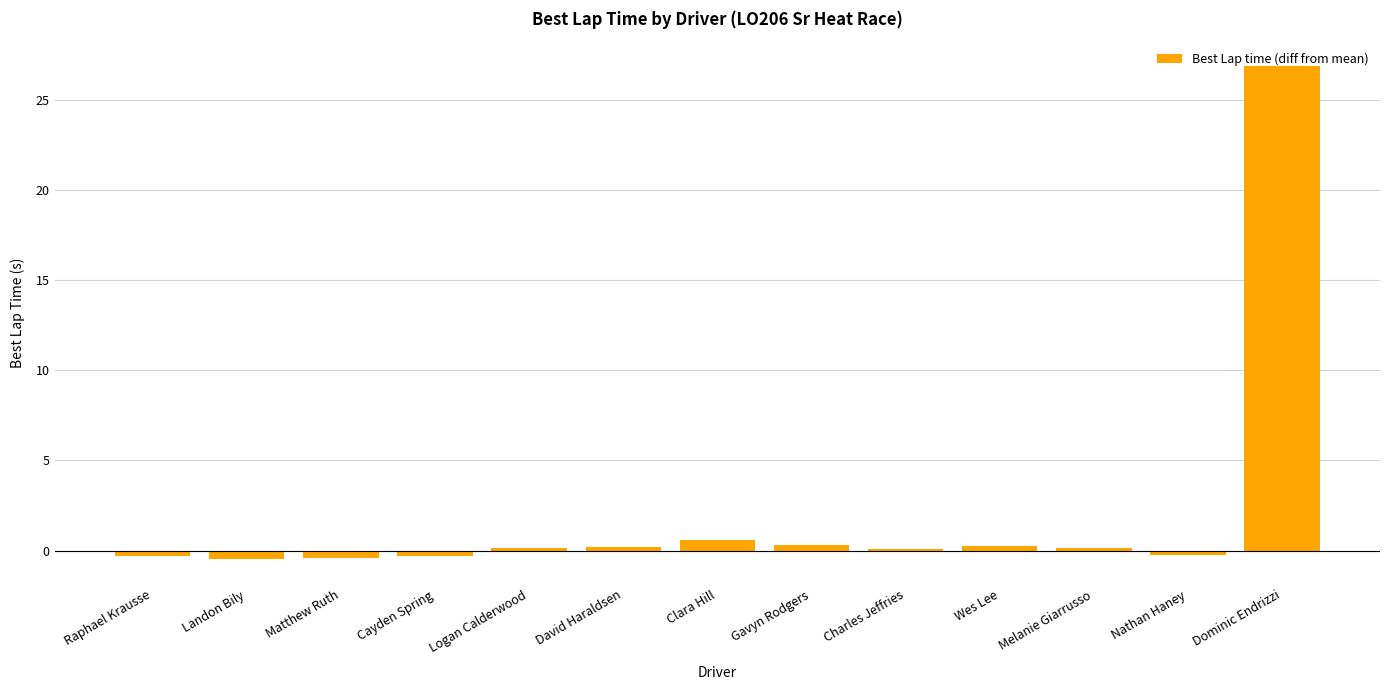

What position from the left is David Haraldsen?

6